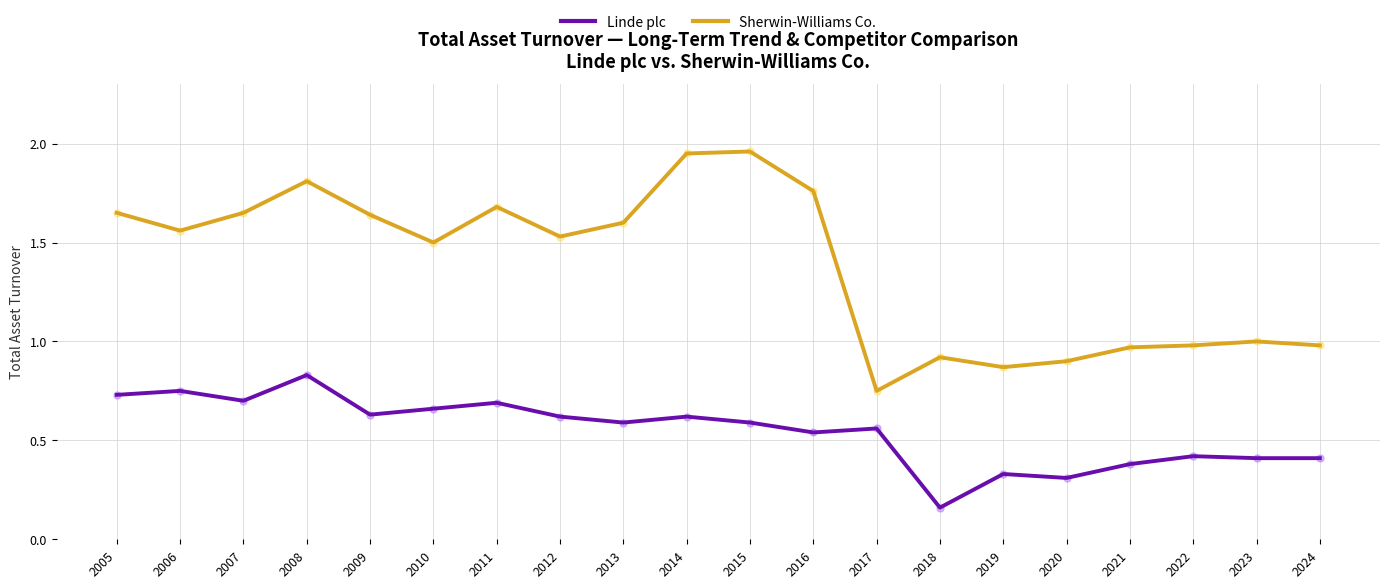

Which series changed the most between 2011 and 2019?

Sherwin-Williams Co.